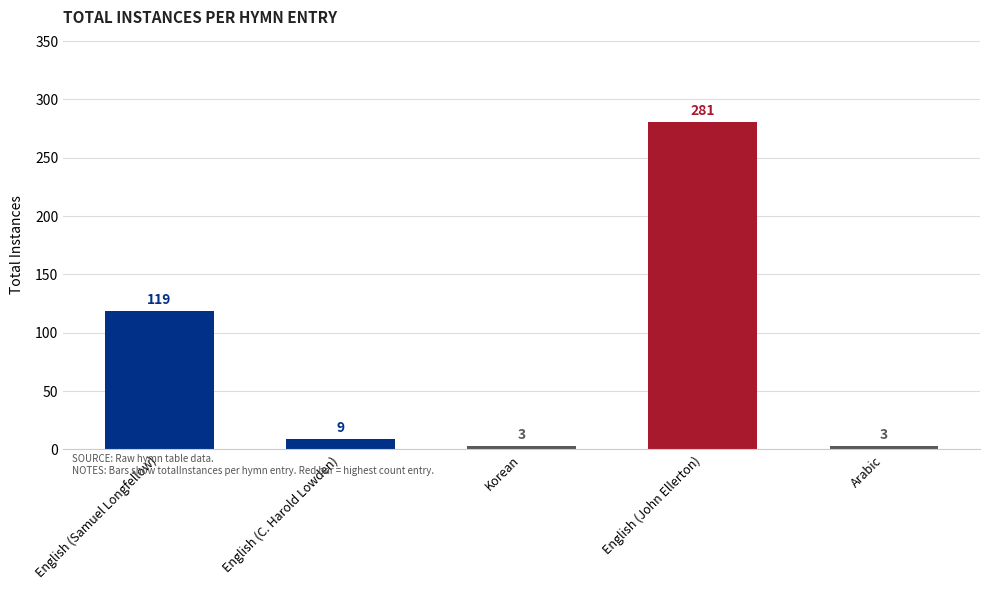

Reading right to left, list all the values displayed in this chart.

3	281	3	9	119